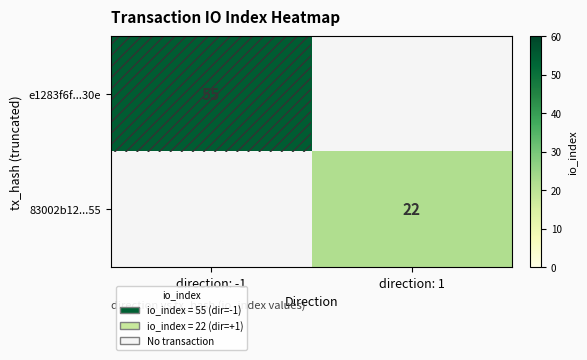

Is it true that e1283f6f...30e equals 78 at direction: -1?

False